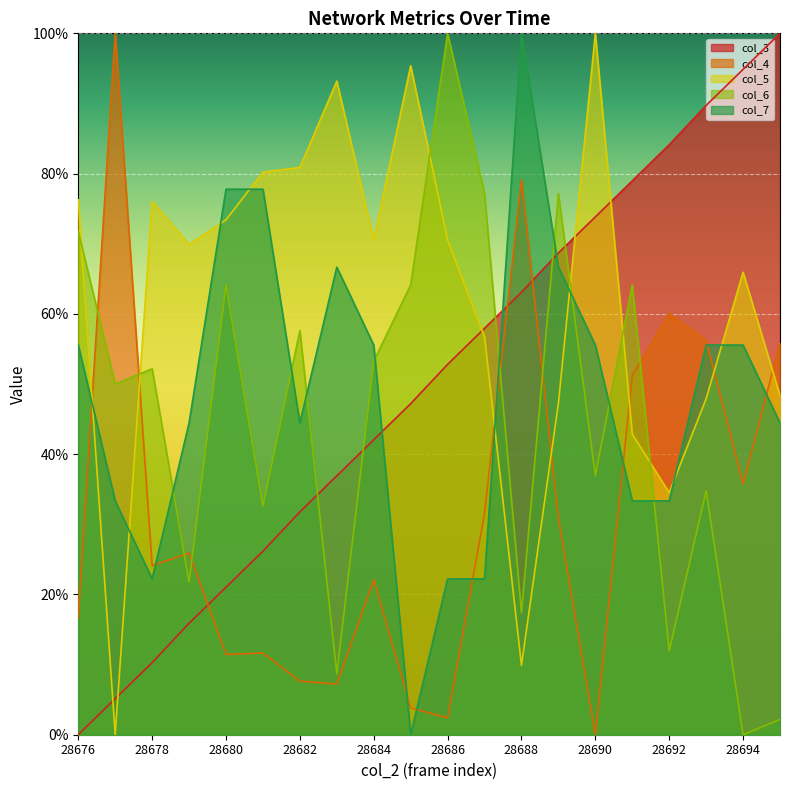

Which series changed the most between 28681 and 28690?

col_3